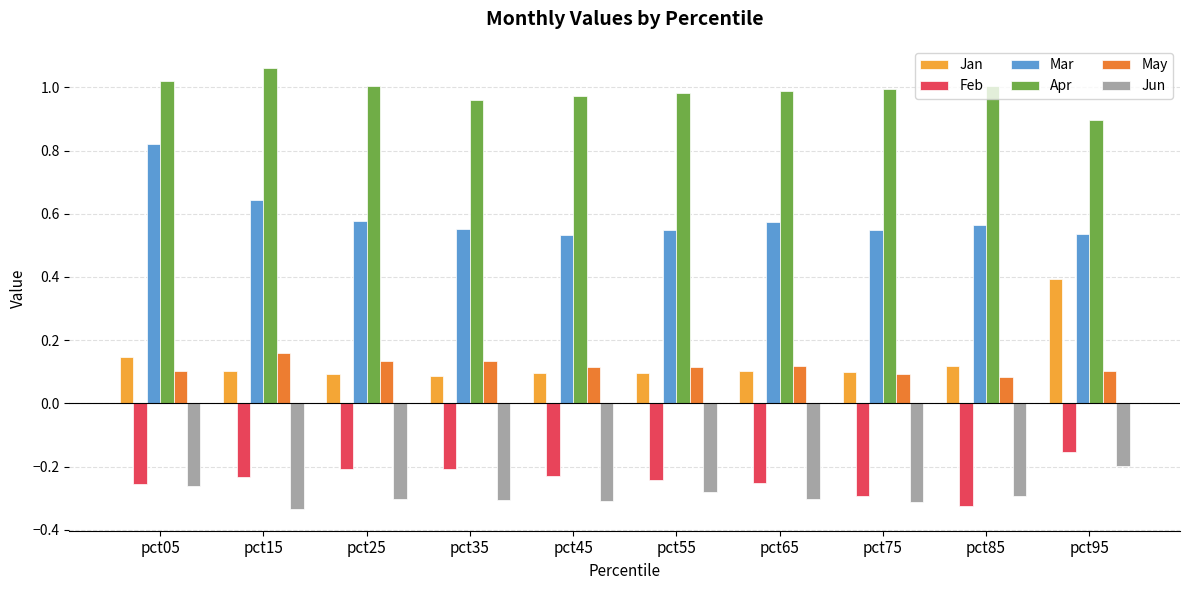

Is the value of May at pct45 greater than the value of Jan at pct45?

Yes